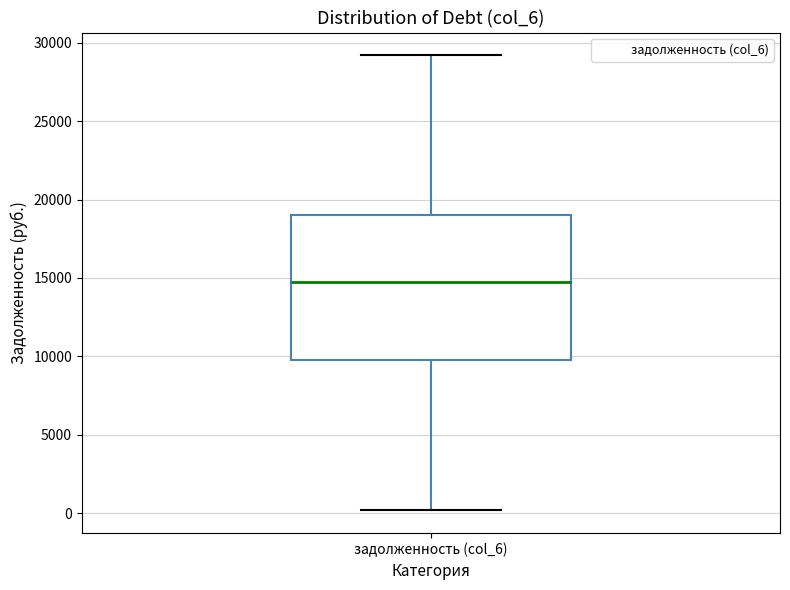

Transcribe this box plot: give where the median line is, the range the box spans, and where the two whiskers end, as read against the y-axis. The values are not printed on the chart, so give them approximately, as read against the axis.

median 14500, box 10000 to 19000, whiskers 0 to 29000